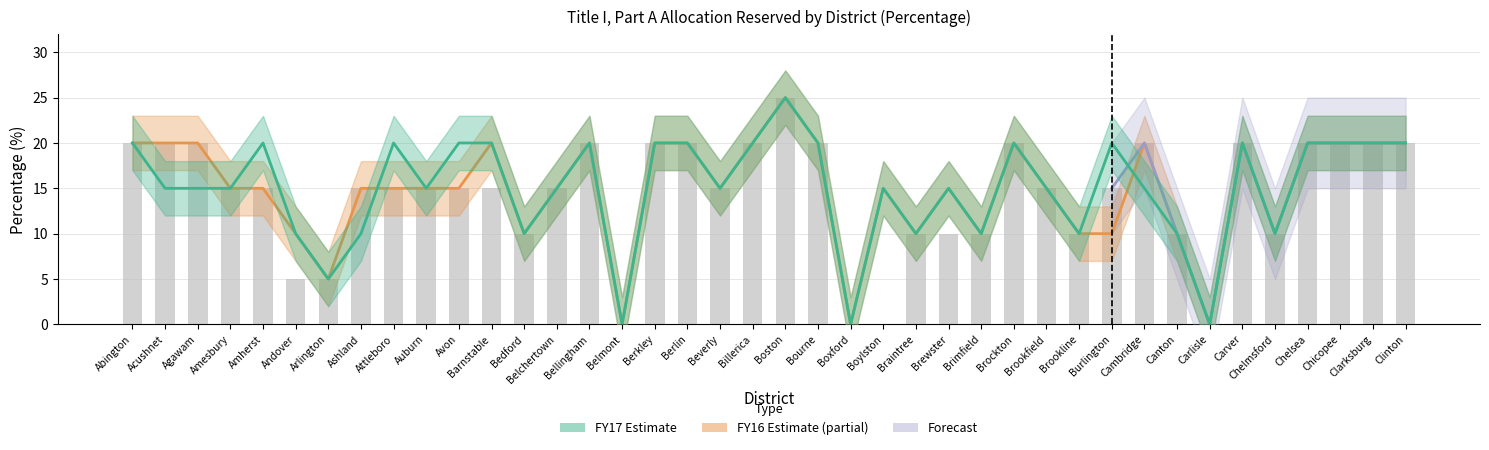

Reading left to right, extract all data points from this chart.

FY17 Percentage: 20	15	15	15	20	10	5	10	20	15	20	20	10	15	20	0	20	20	15	20	25	20	0	15	10	15	10	20	15	10	20	15	10	0	20	10	20	20	20	20
FY16 Percentage: 20	20	20	15	15	10	5	15	15	15	15	20	10	15	20	0	20	20	15	20	25	20	0	15	10	15	10	20	15	10	10	20	10	0	20	10	20	20	20	20
Current Percentage: 20	20	20	15	15	5	5	15	15	15	15	15	10	15	20	0	20	20	15	20	25	20	0	0	10	10	10	20	15	10	15	20	10	0	20	10	20	20	20	20